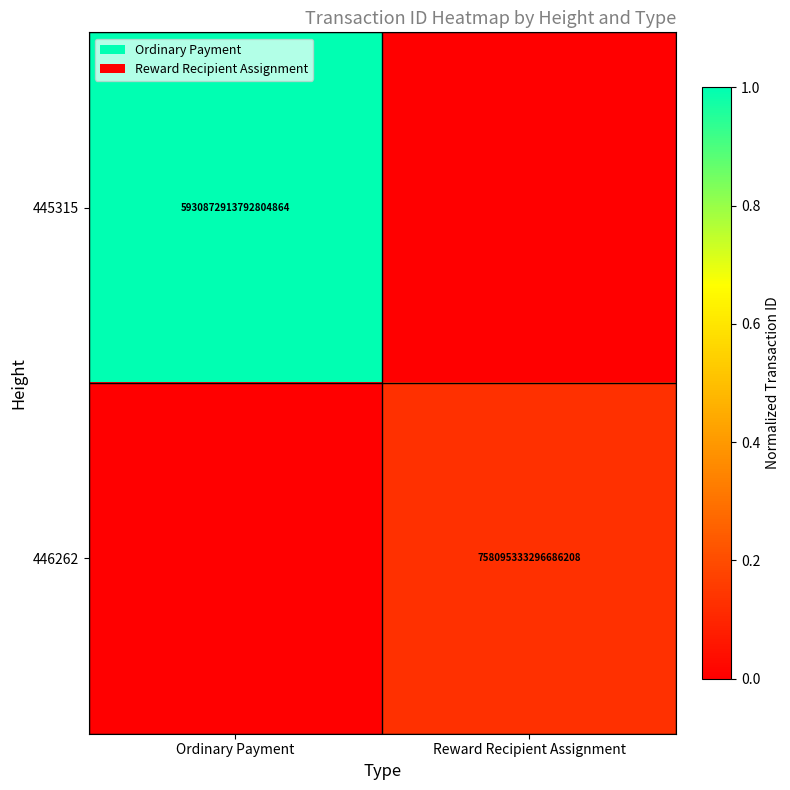

What is the difference between the highest and lowest values at Reward Recipient Assignment?

0.1